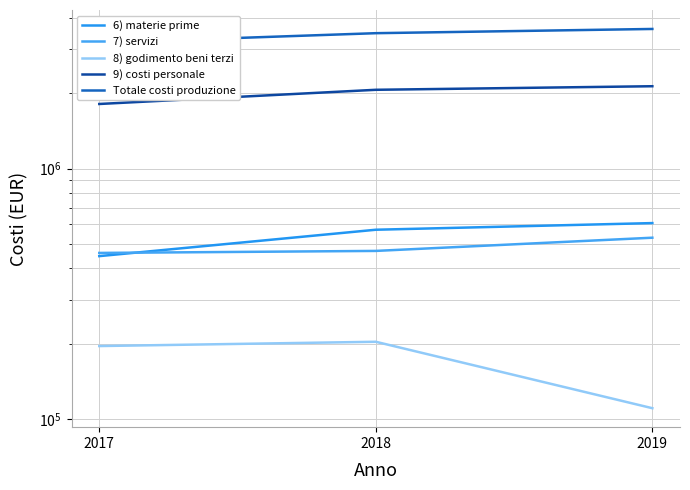

At which category does the chart reach its peak across all series?

2019